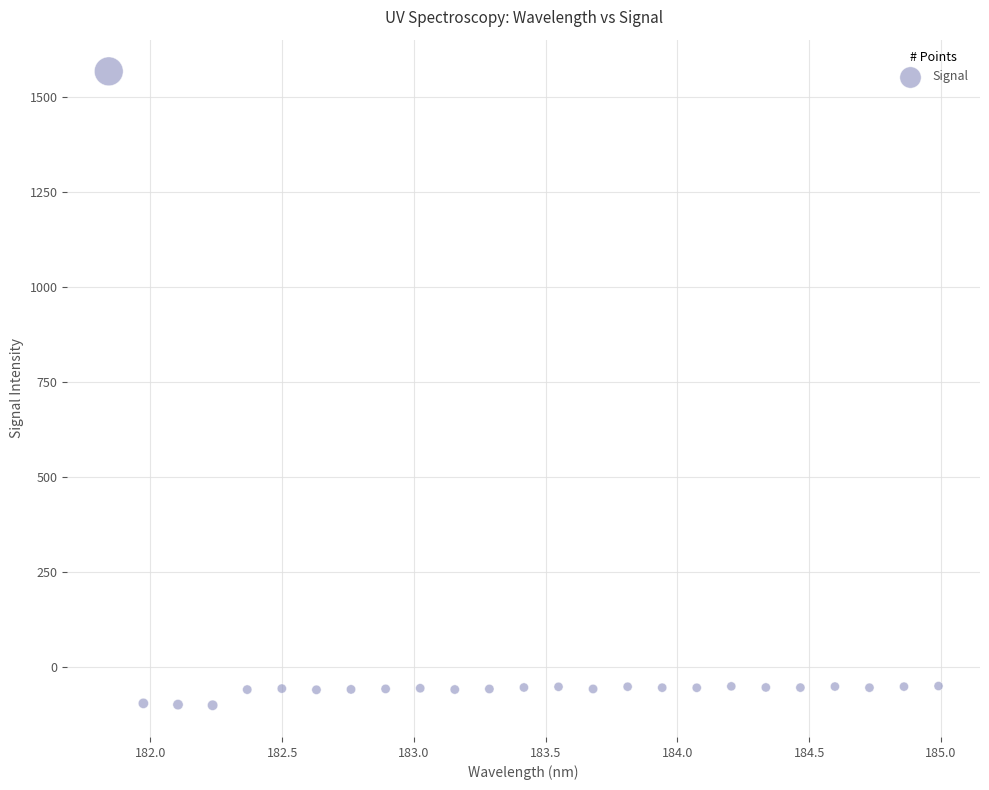

What is the range of X values (max minus min)?

3.1